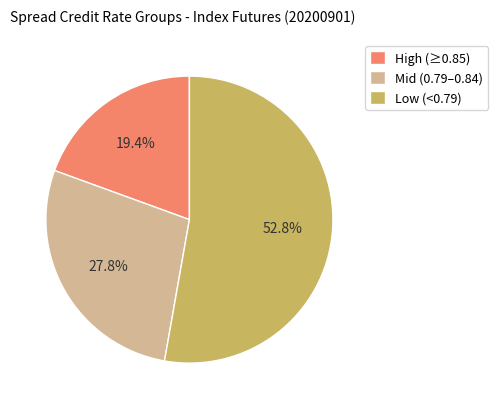

How many slices are in this pie chart?

3